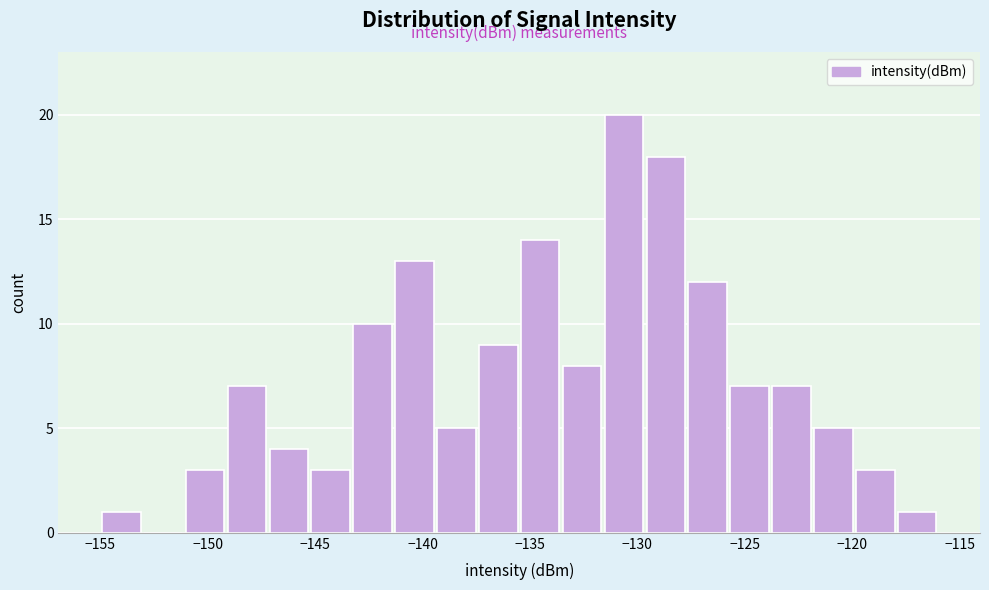

Read against the x-axis, roughly where is the centre of the tallest bar?

-130.5